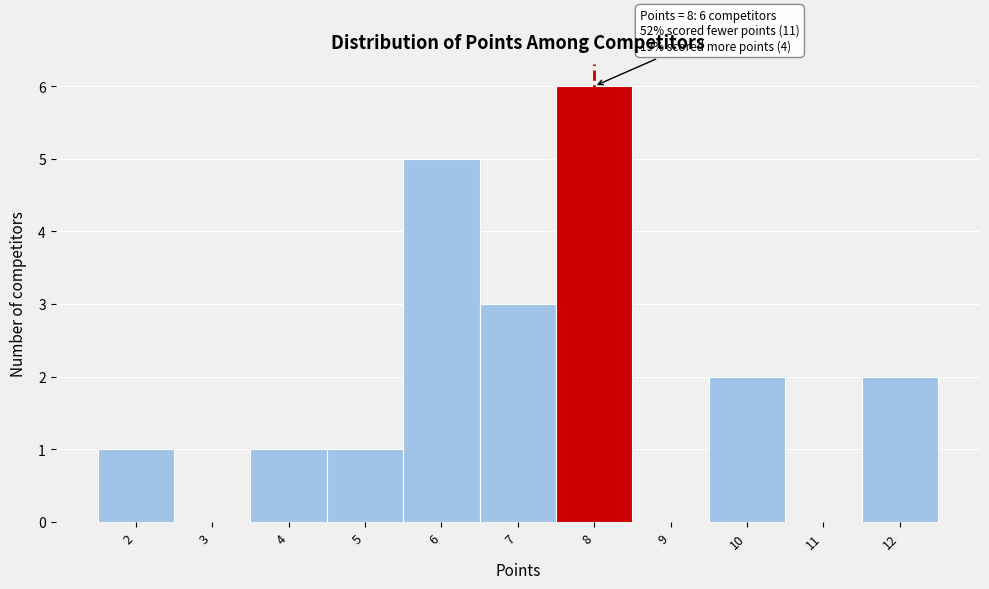

Which range on the x-axis has the tallest bar?

7.5 to 8.5